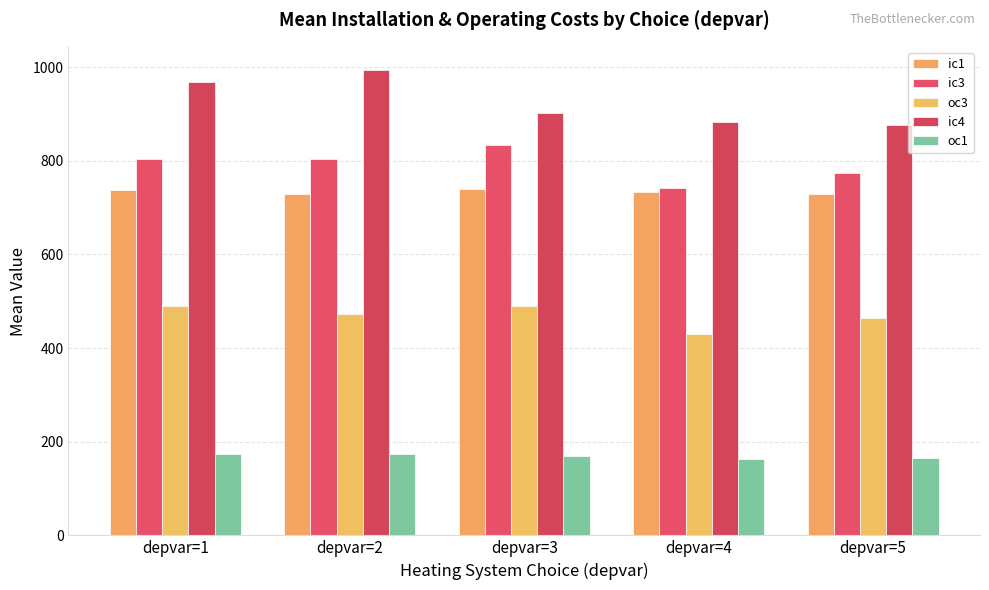

Reading left to right, what are all the values shown in this chart?

ic1: 738.0	730.0	740.2	734.3	728.3
ic3: 803.6	803.7	834.6	742.3	774.7
oc3: 488.9	472.0	489.9	429.9	464.9
ic4: 968.8	993.9	902.0	883.7	876.7
oc1: 172.9	173.0	169.8	162.1	165.7